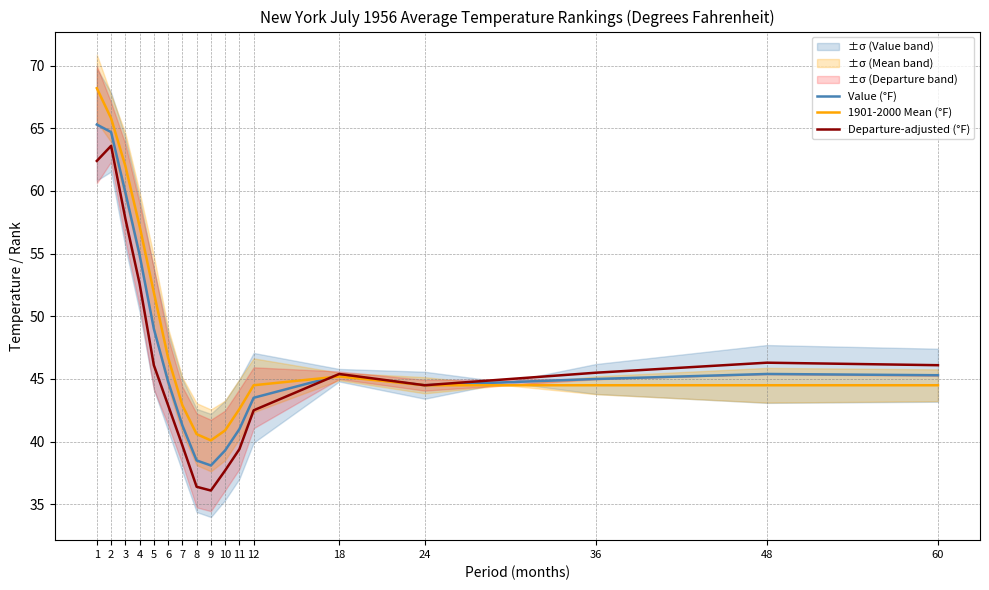

At which label does Value (°F) reach its peak?

1